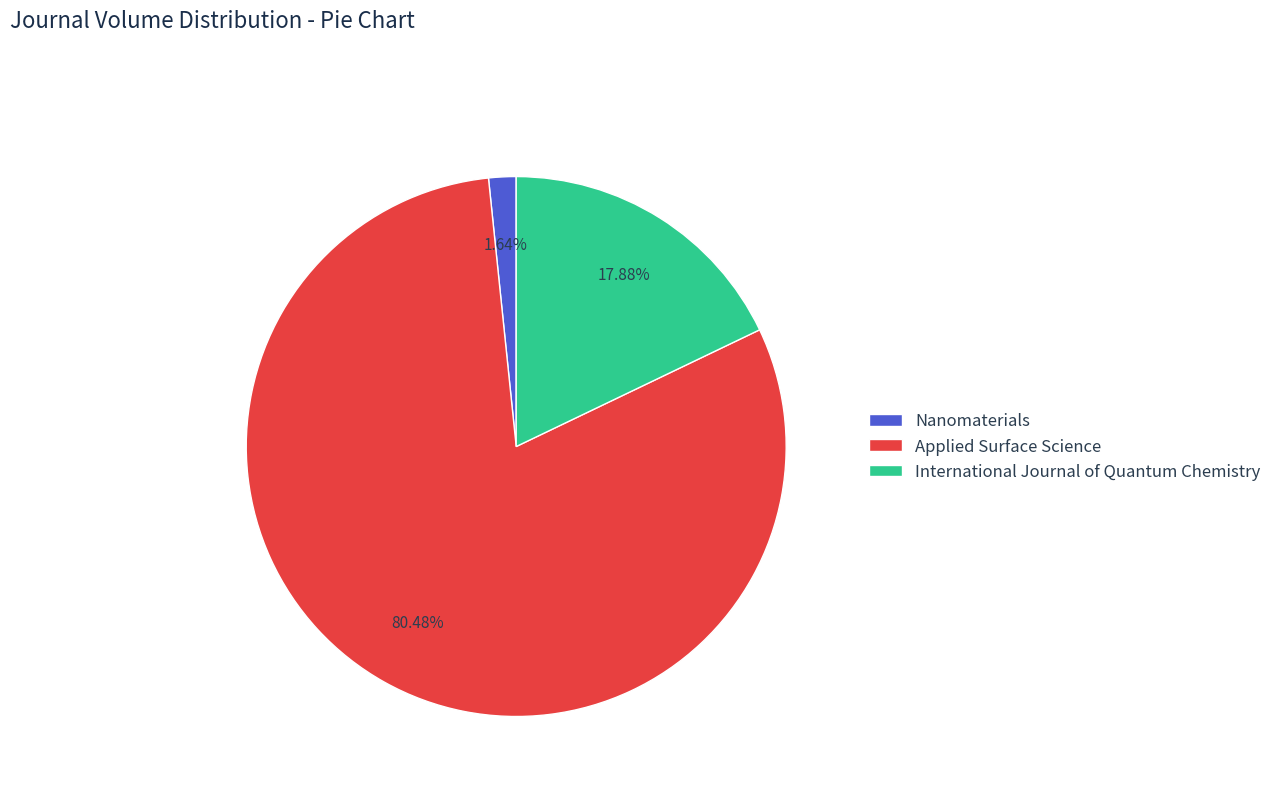

Which slice is the smallest?

Nanomaterials